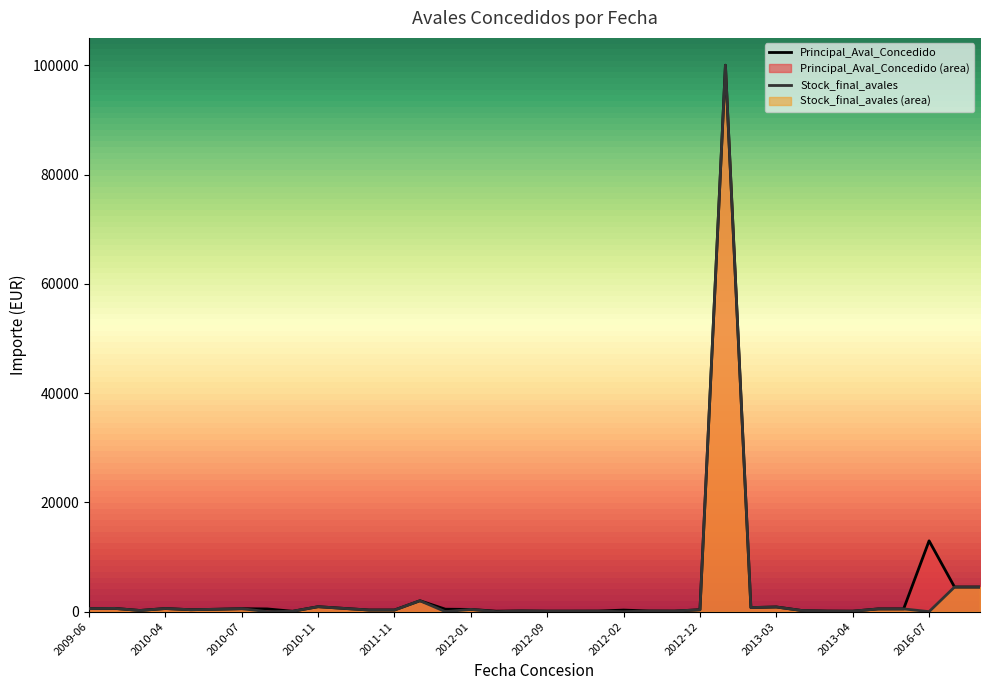

True or false: Principal_Aval_Concedido and Stock_final_avales cross at least once.

False